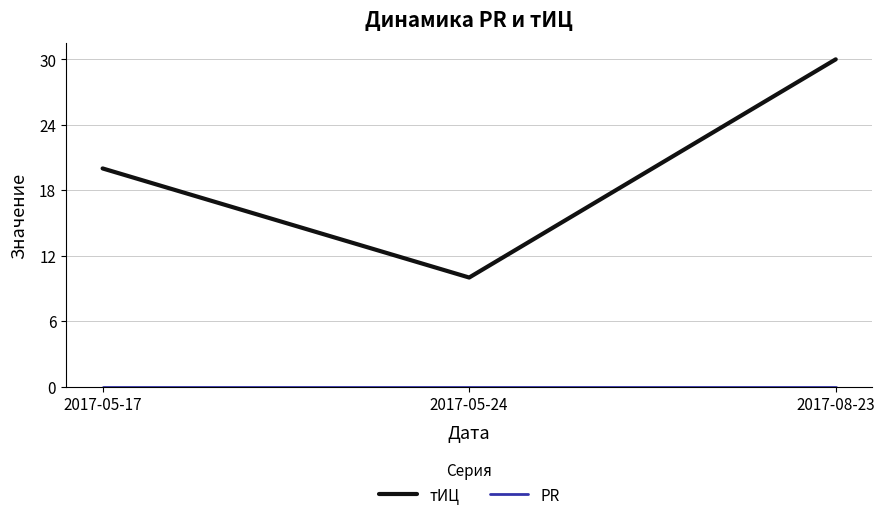

True or false: тИЦ has a value of 20 at 2017-05-17.

True